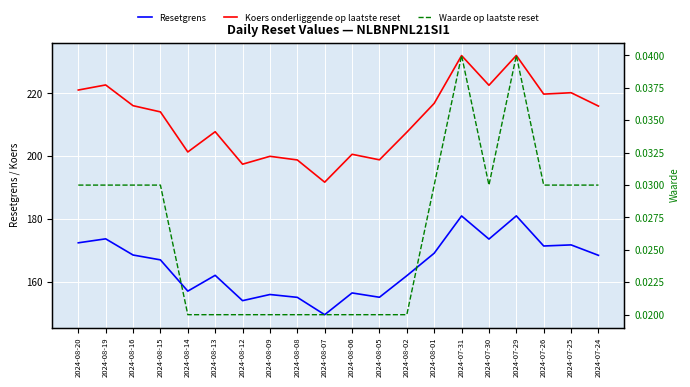

What are all the series names shown in the legend?

Resetgrens, Koers onderliggende op laatste reset, Waarde op laatste reset